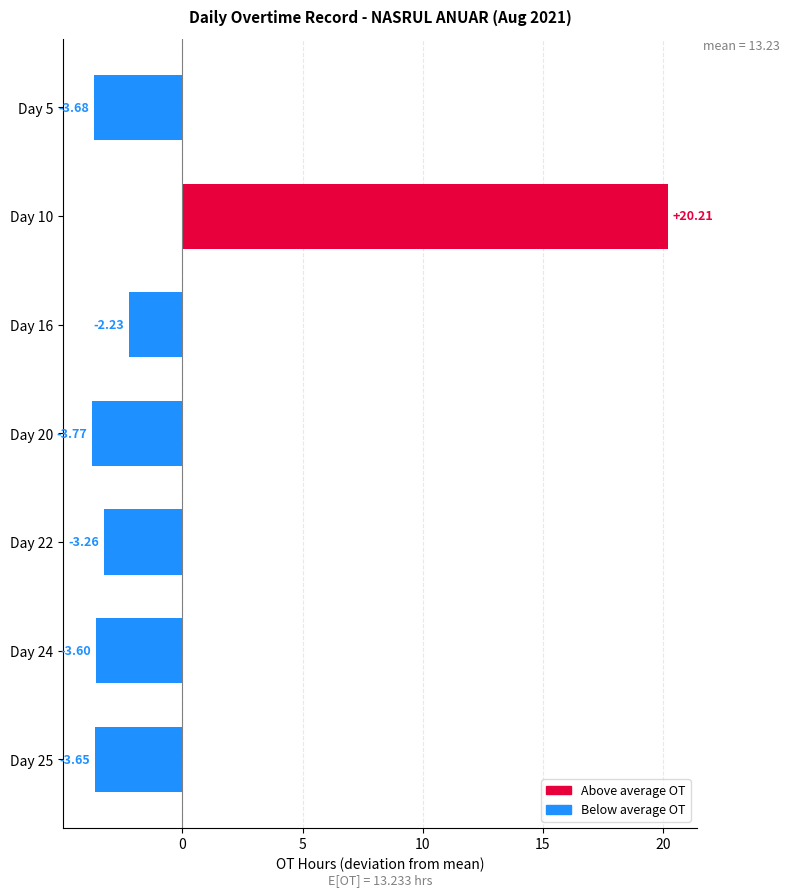

Rank the categories by value from highest to lowest.

Day 10, Day 16, Day 22, Day 24, Day 25, Day 5, Day 20